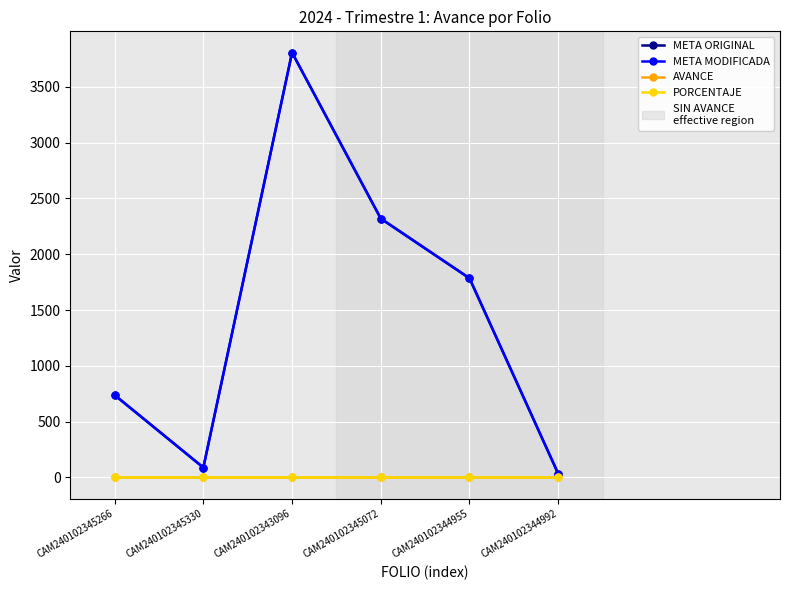

Is this an area chart (filled region under the line)?

No